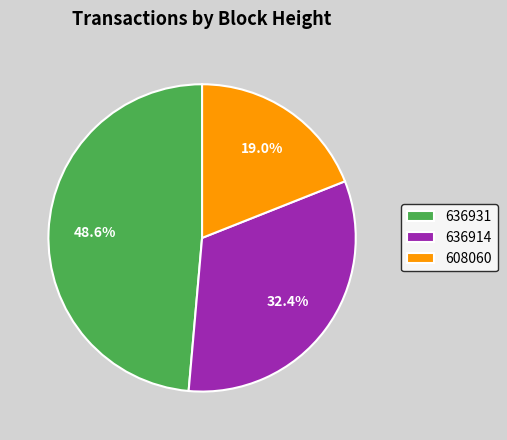

True or false: 608060 accounts for 19% of the total.

True